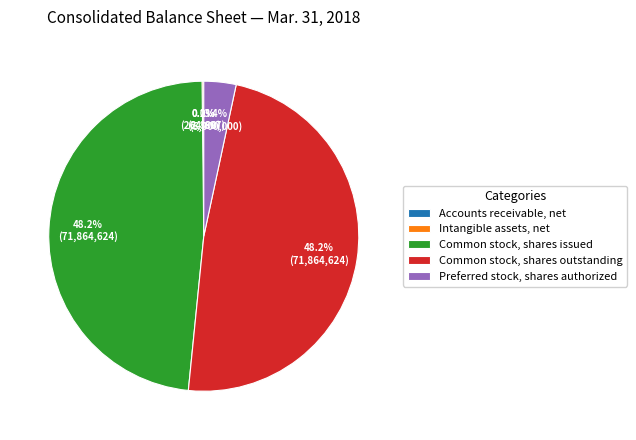

Combined, what portion of the pie is Common stock, shares outstanding and Preferred stock, shares authorized?

51.6%